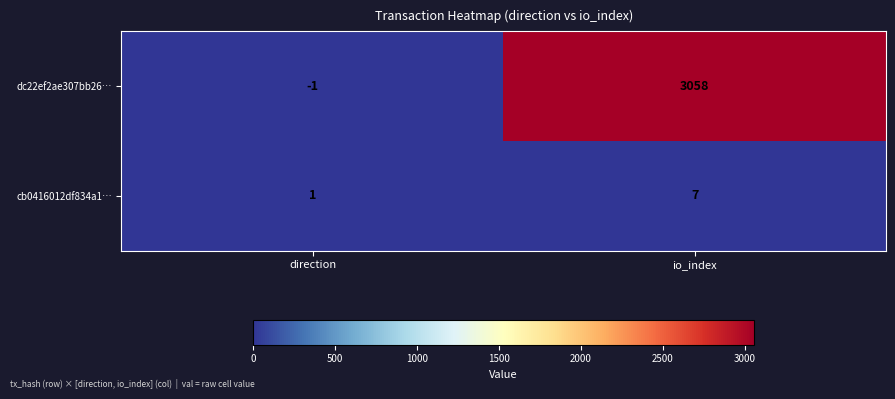

Count the number of categories in the chart.

2